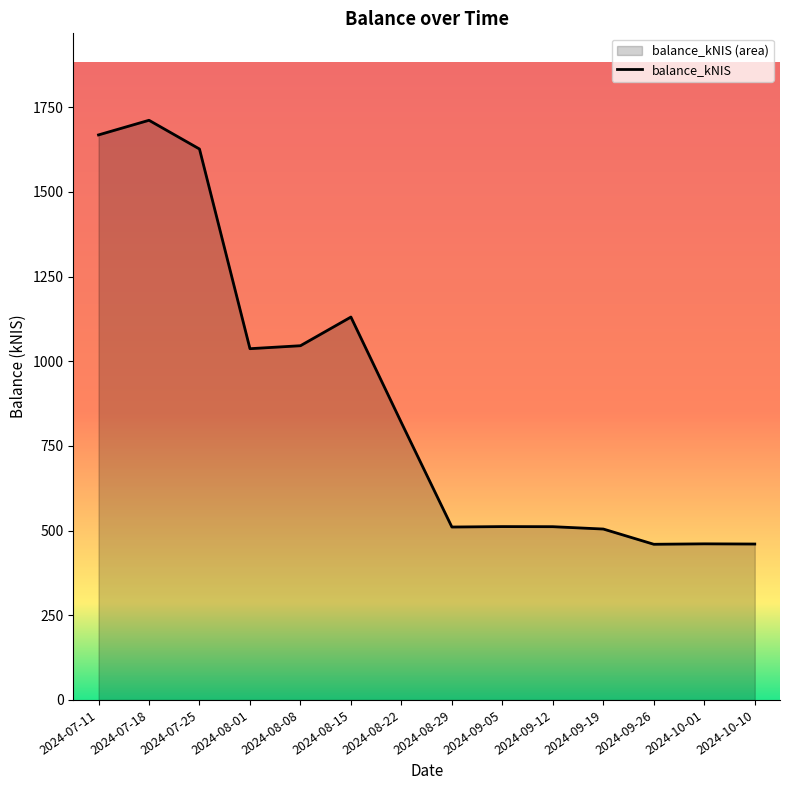

The value at 2024-07-25 is 2862.8. True or false?

False